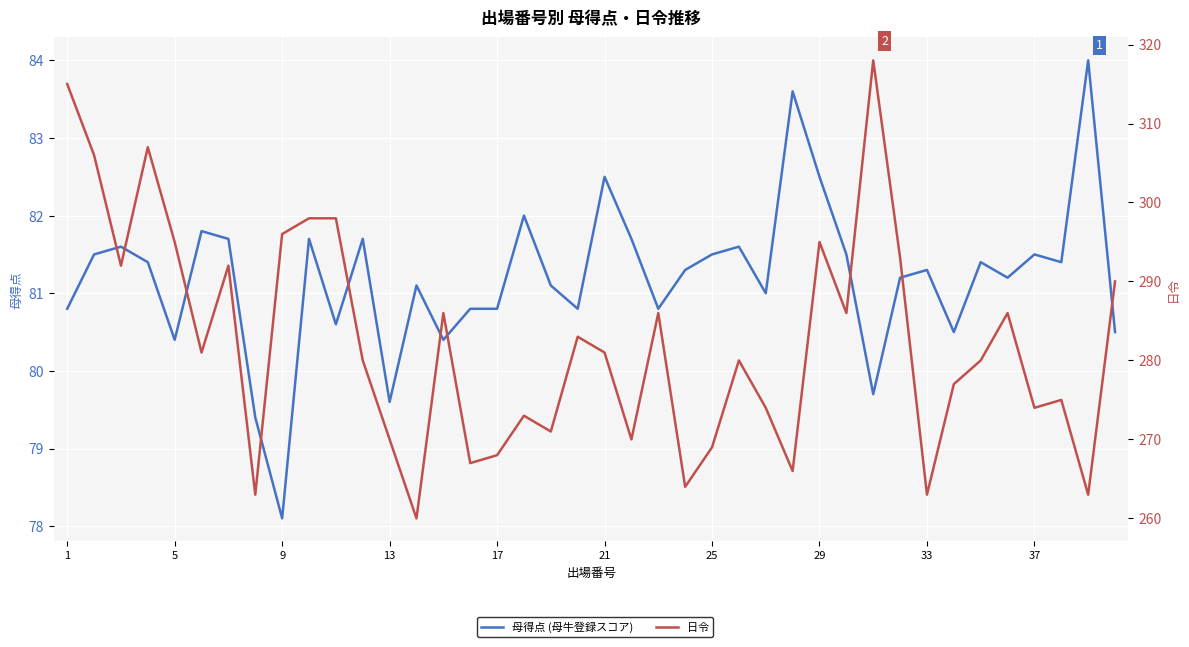

True or false: 母得点 (母牛登録スコア) and 日令 cross at least once.

False